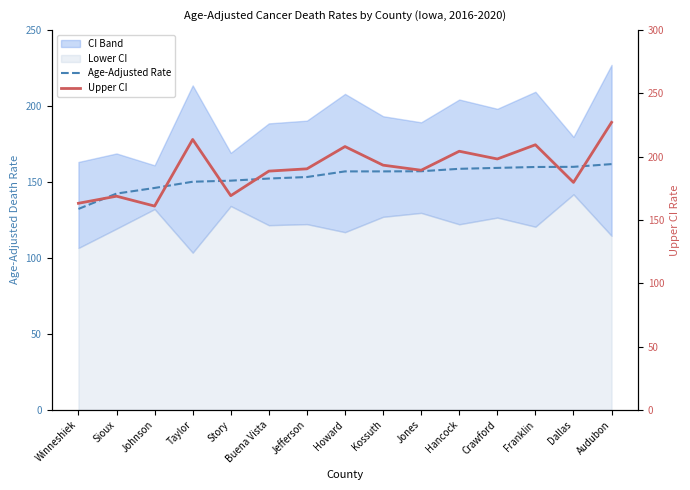

Rank the categories by Age-Adjusted Rate value from lowest to highest.

Winneshiek, Sioux, Johnson, Taylor, Story, Buena Vista, Jefferson, Howard, Kossuth, Jones, Hancock, Crawford, Franklin, Dallas, Audubon